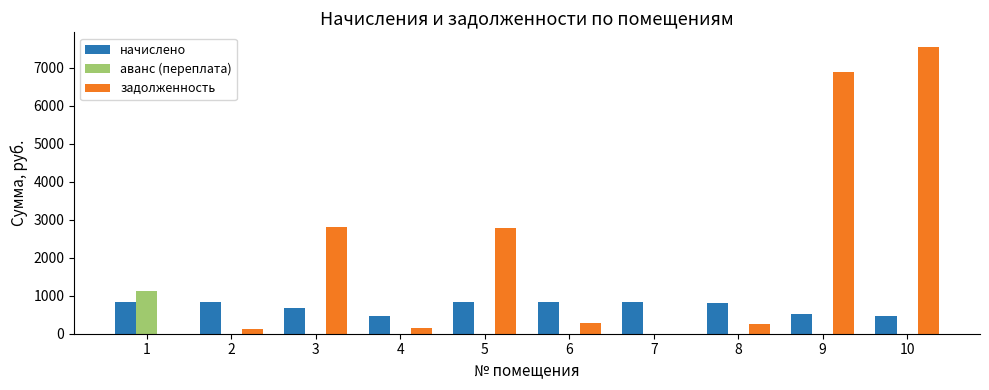

What is the difference between the задолженность values at 9 and 7?

6894.3